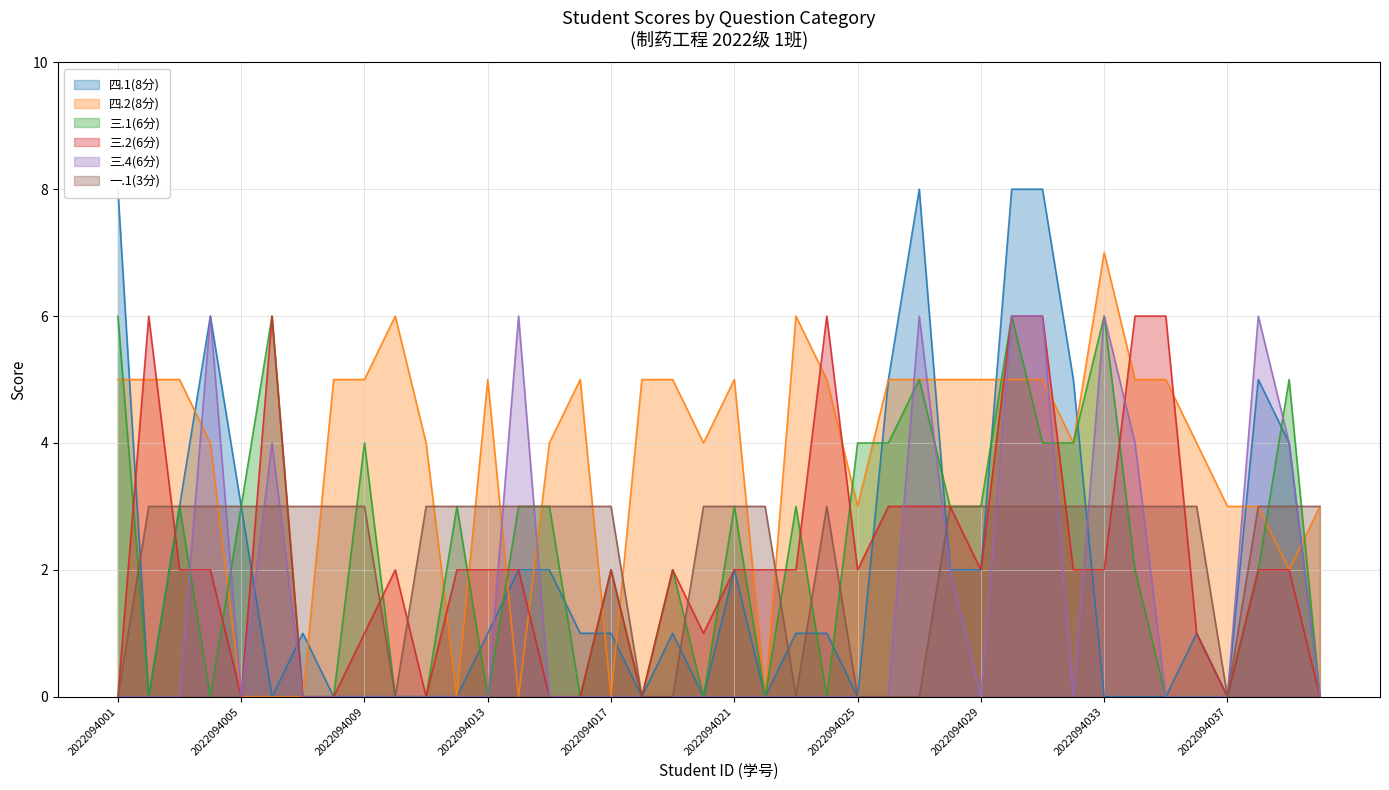

What is the greatest value displayed?

8